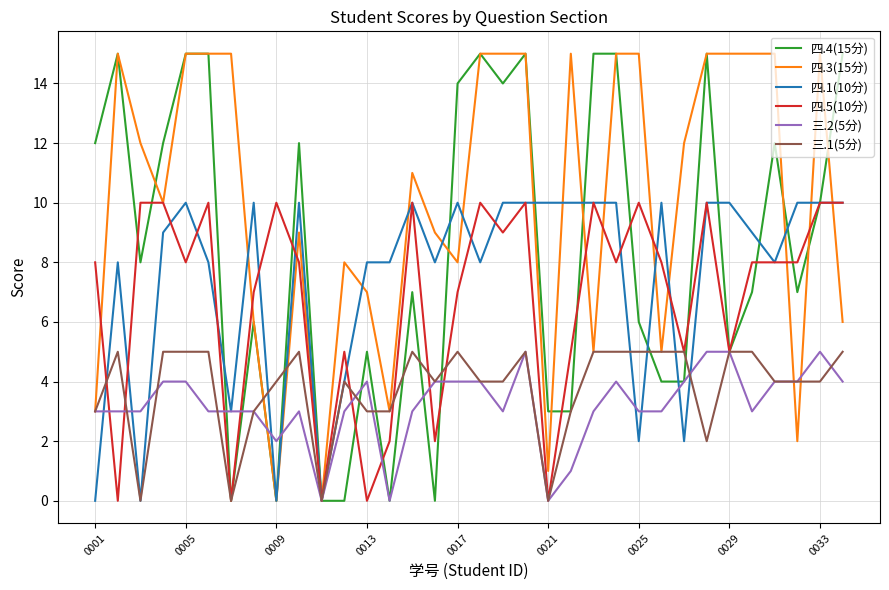

Which series has the largest total across all categories?

四.3(15分)